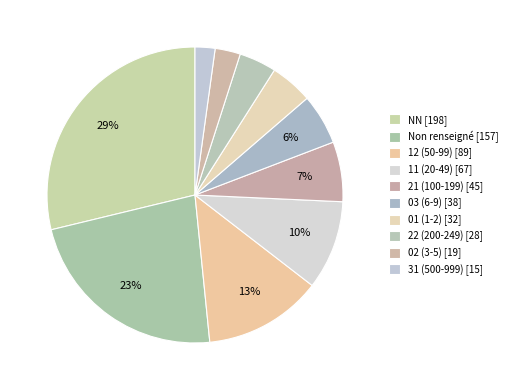

How many segments does this pie chart have?

10